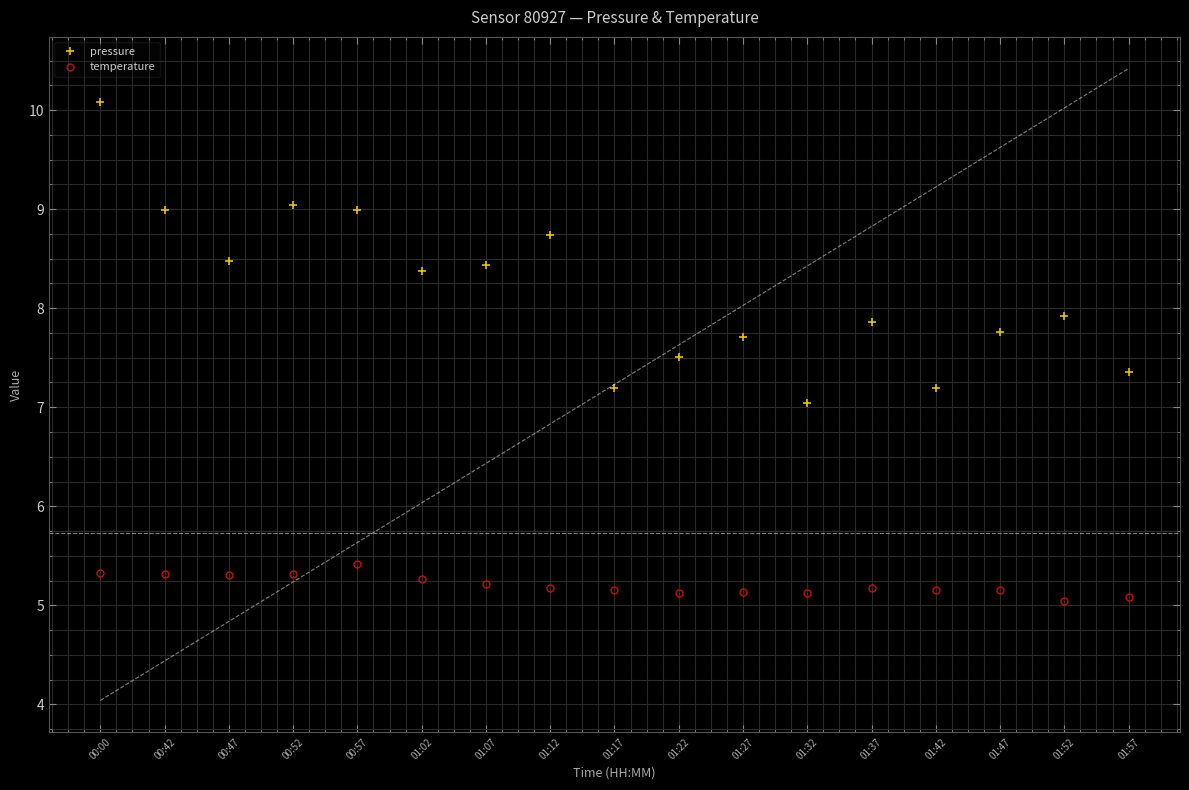

What are all the series names shown in the legend?

pressure, temperature